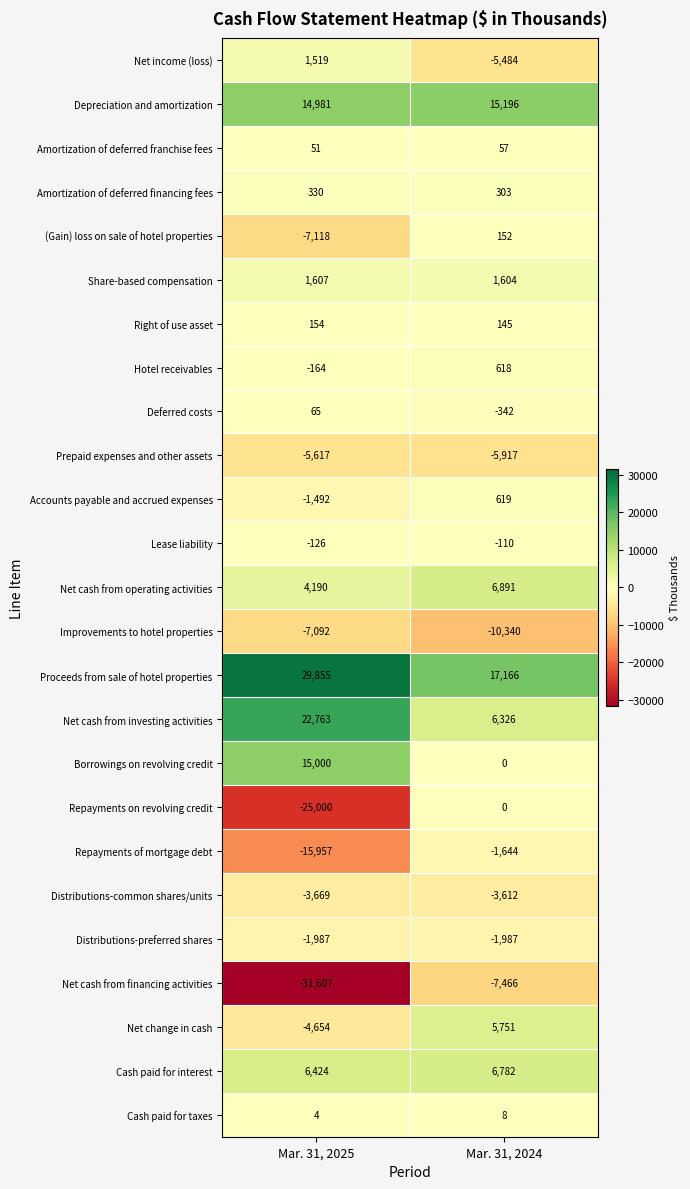

Which series has the largest total across all categories?

Proceeds from sale of hotel properties